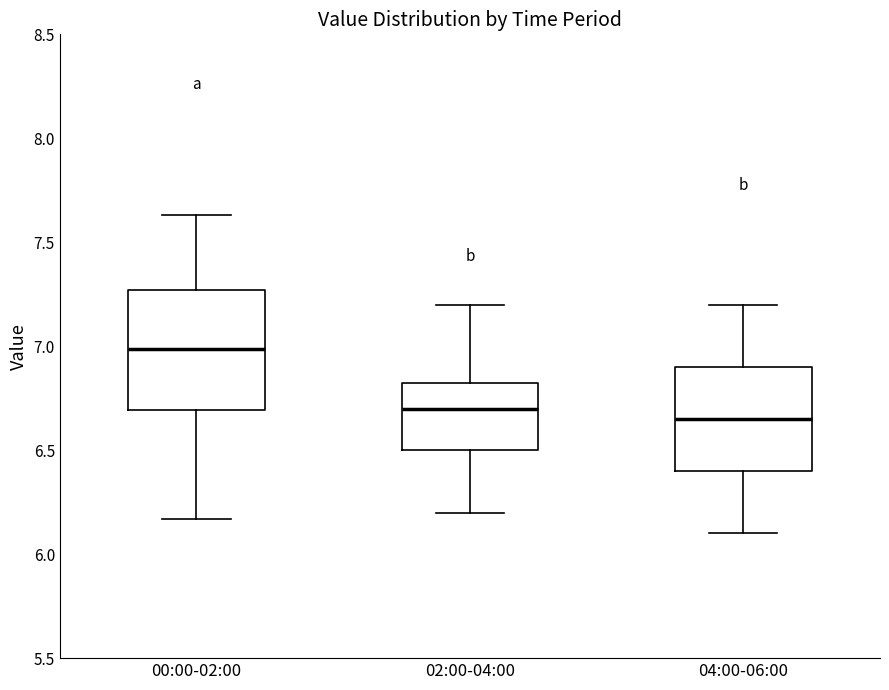

Which box has the highest median line?

00:00-02:00